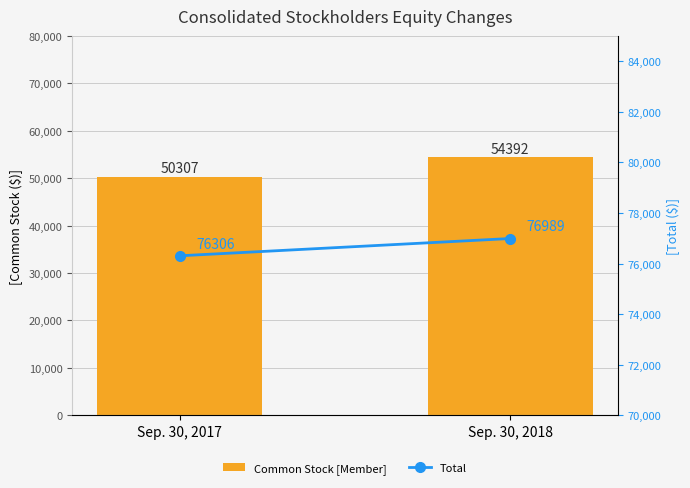

How many categories are shown in the chart?

2